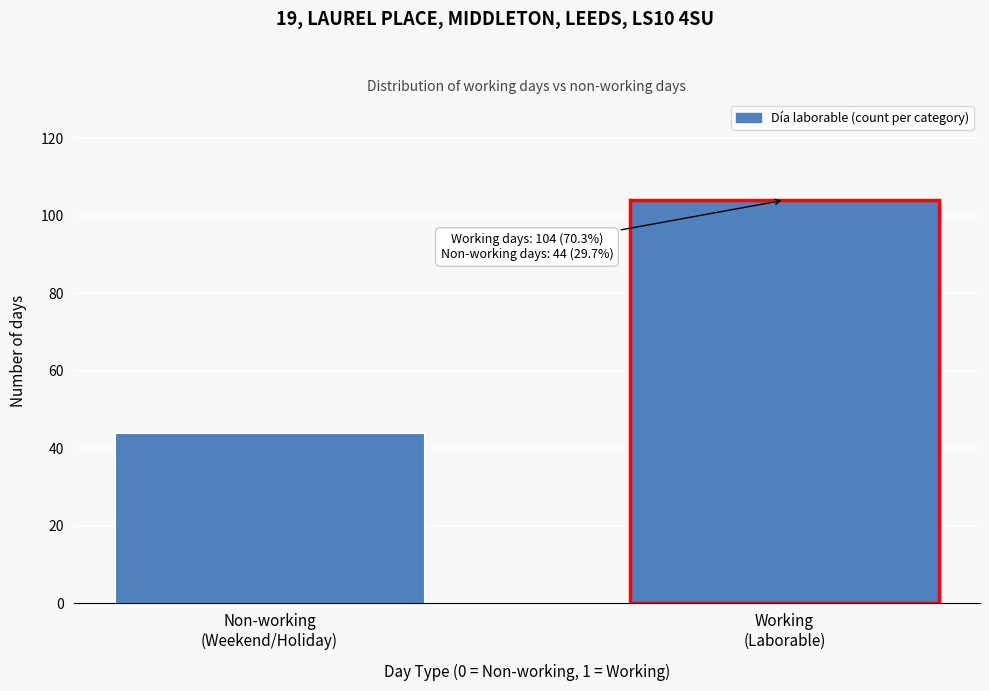

Reading left to right, extract all data points from this chart.

44	104